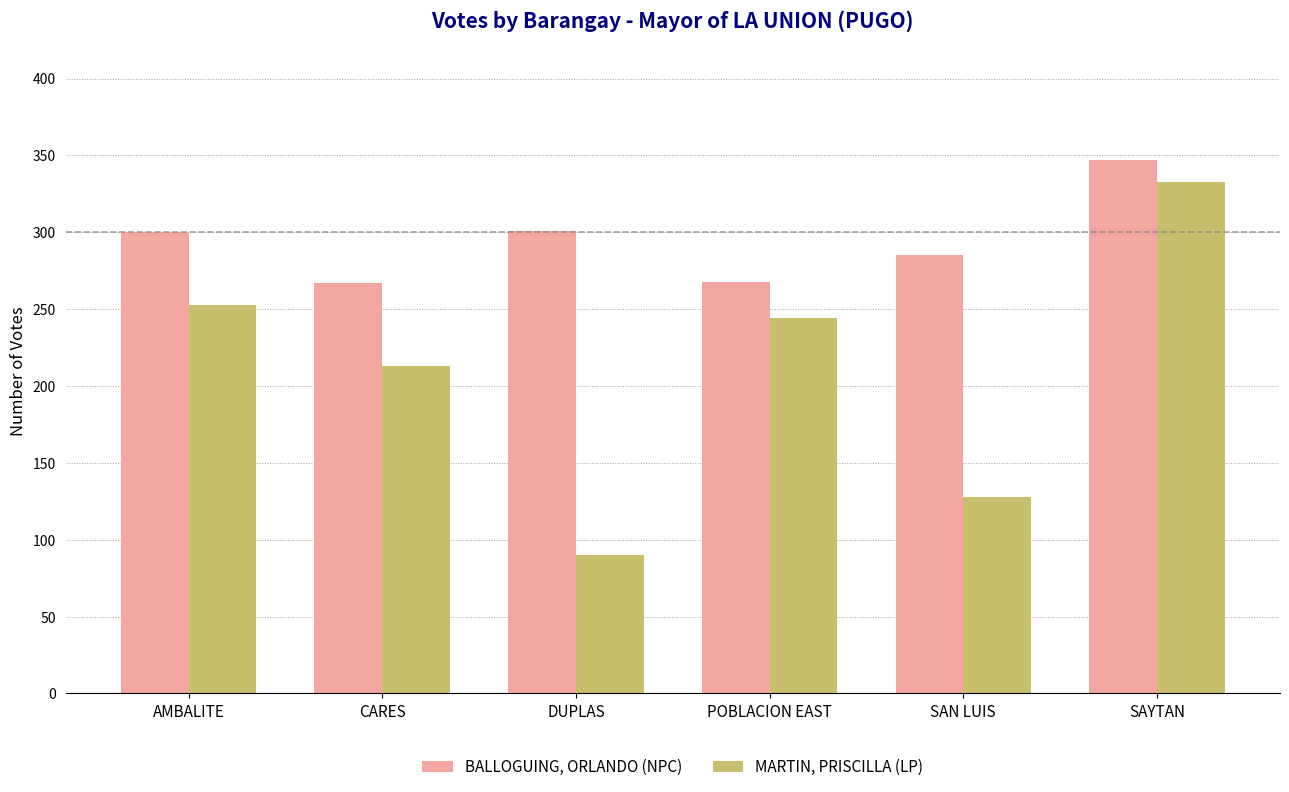

What are all the series names shown in the legend?

BALLOGUING, ORLANDO (NPC), MARTIN, PRISCILLA (LP)